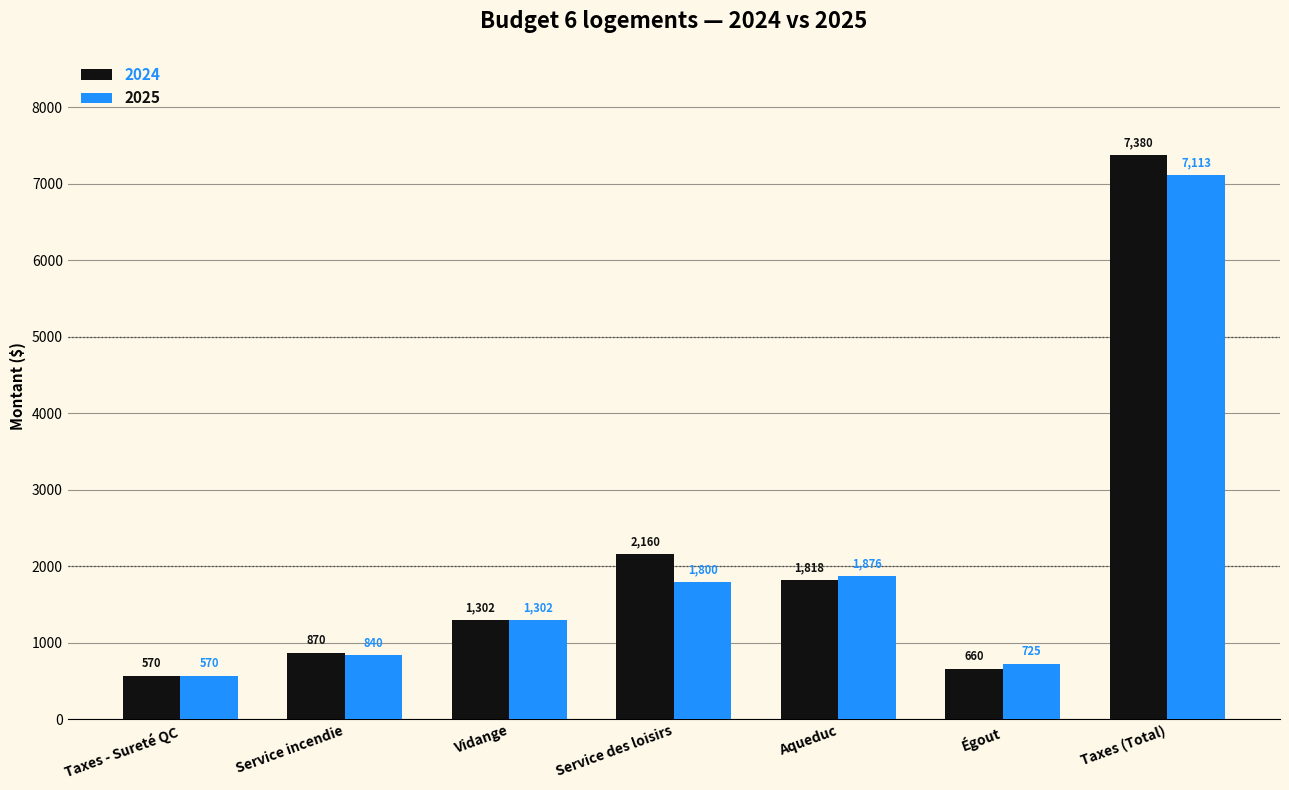

What is the spread (max minus min) of values at Service incendie?

30.0